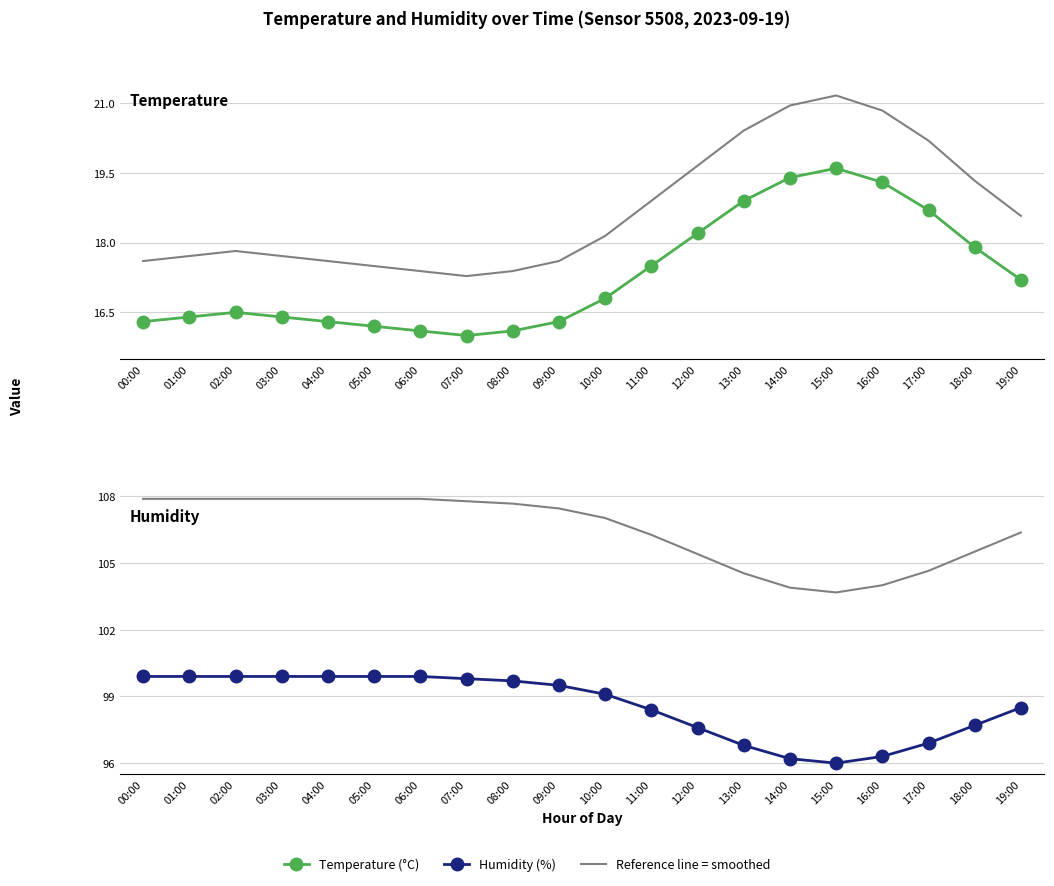

Is the value of Temperature (°C) at 17:00 greater than the value of Humidity (%) at 01:00?

No